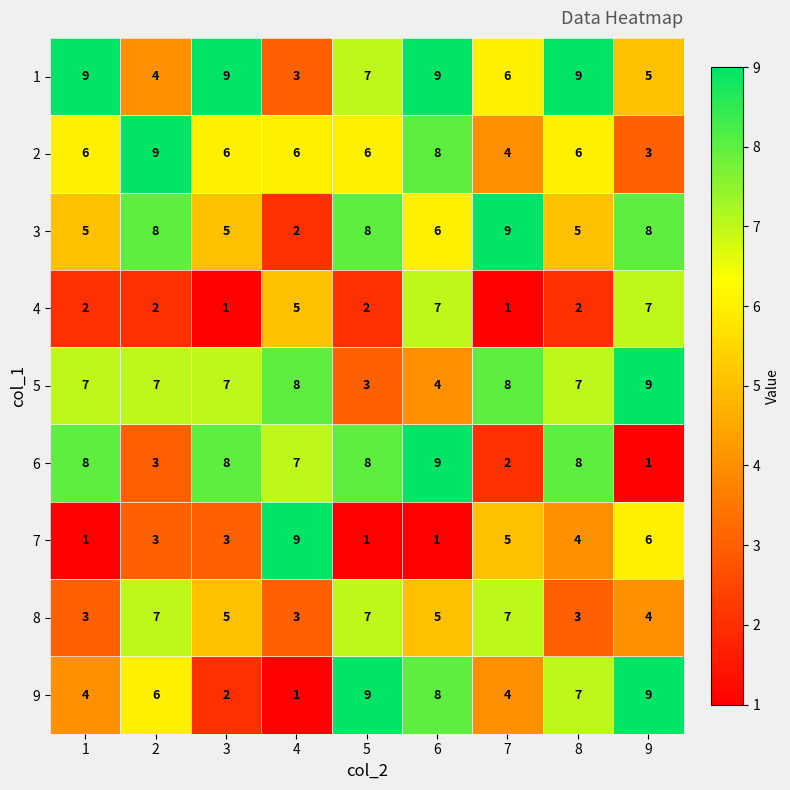

Is it true that 3 equals 8 at 2?

True